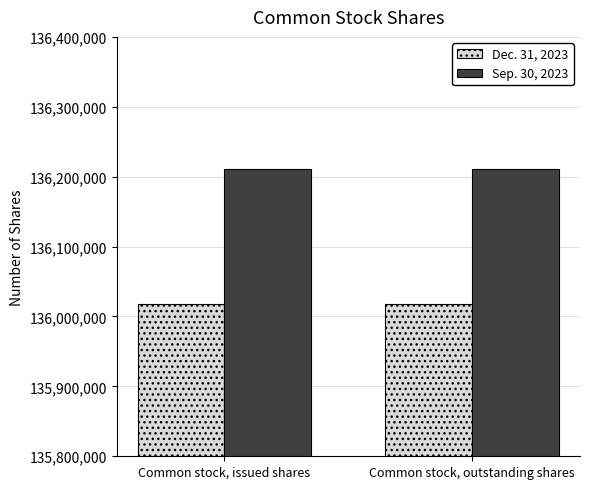

What is the lowest value of the Sep. 30, 2023 series?

136210883